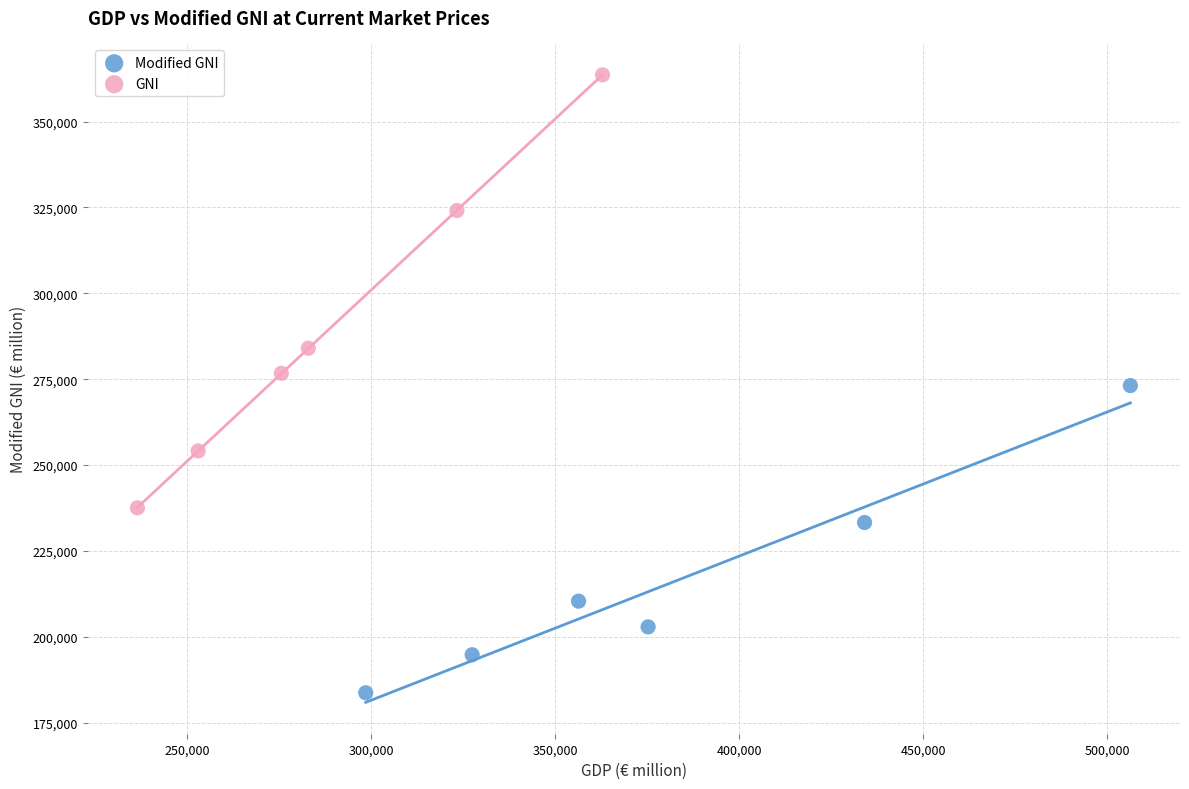

Which series contains the highest Y value?

GNI